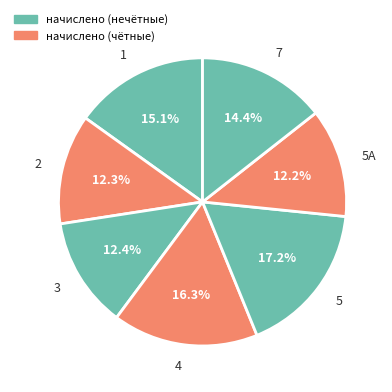

Which slice is the largest?

5